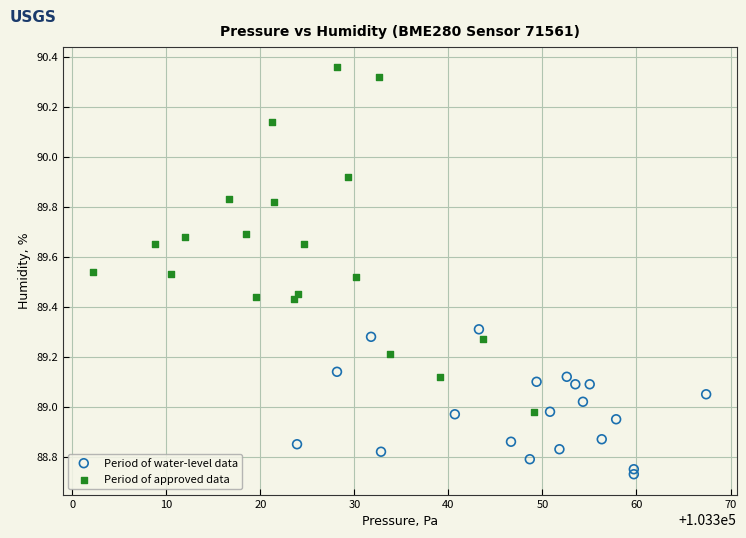

Which series contains the highest Y value?

Period of approved data